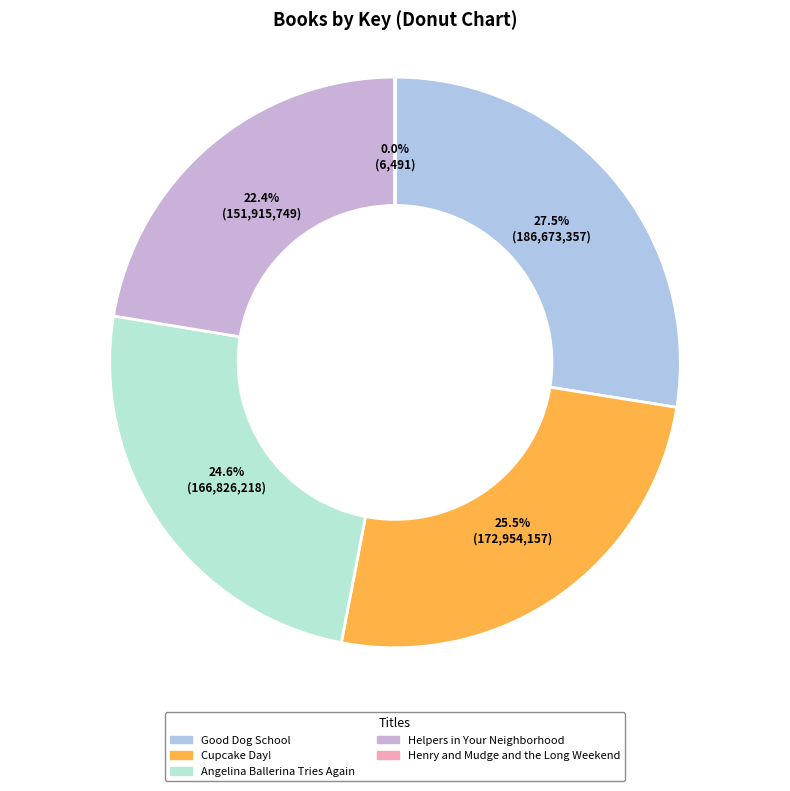

Which category has the smallest portion of the pie?

Henry and Mudge and the Long Weekend